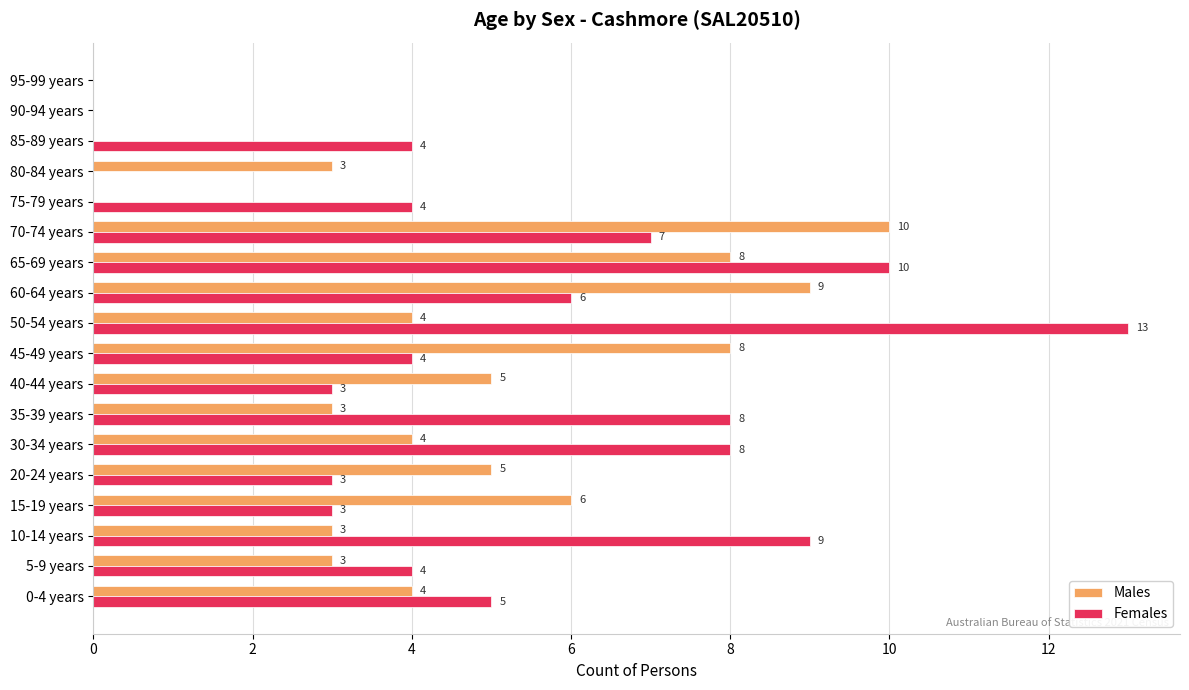

Is it true that Males equals 4 at 50-54 years?

True